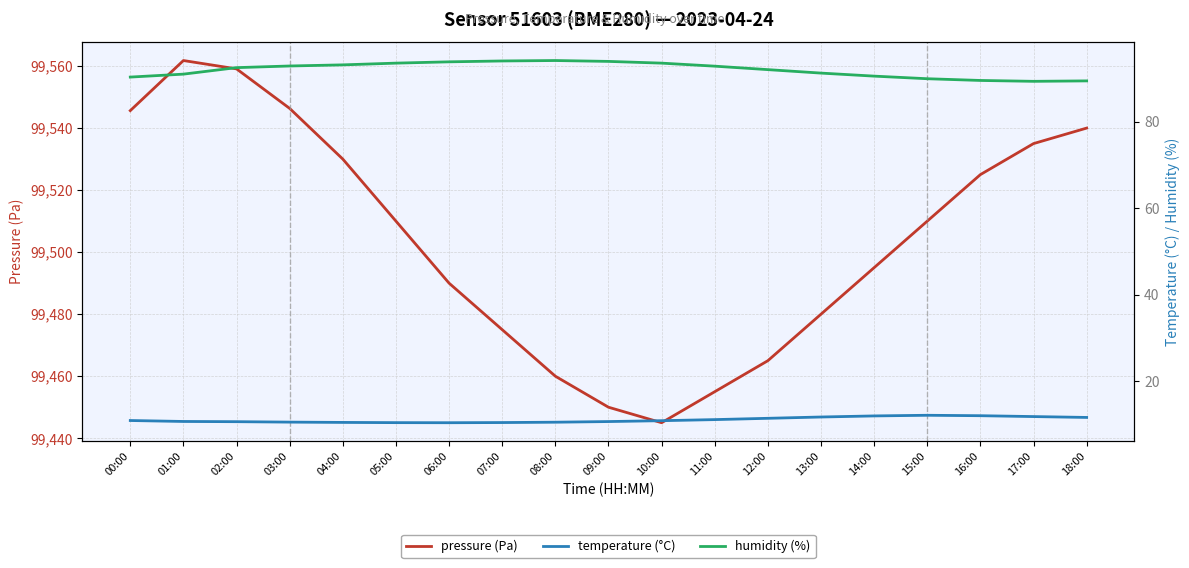

At which category does pressure (Pa) reach its first local peak?

01:00